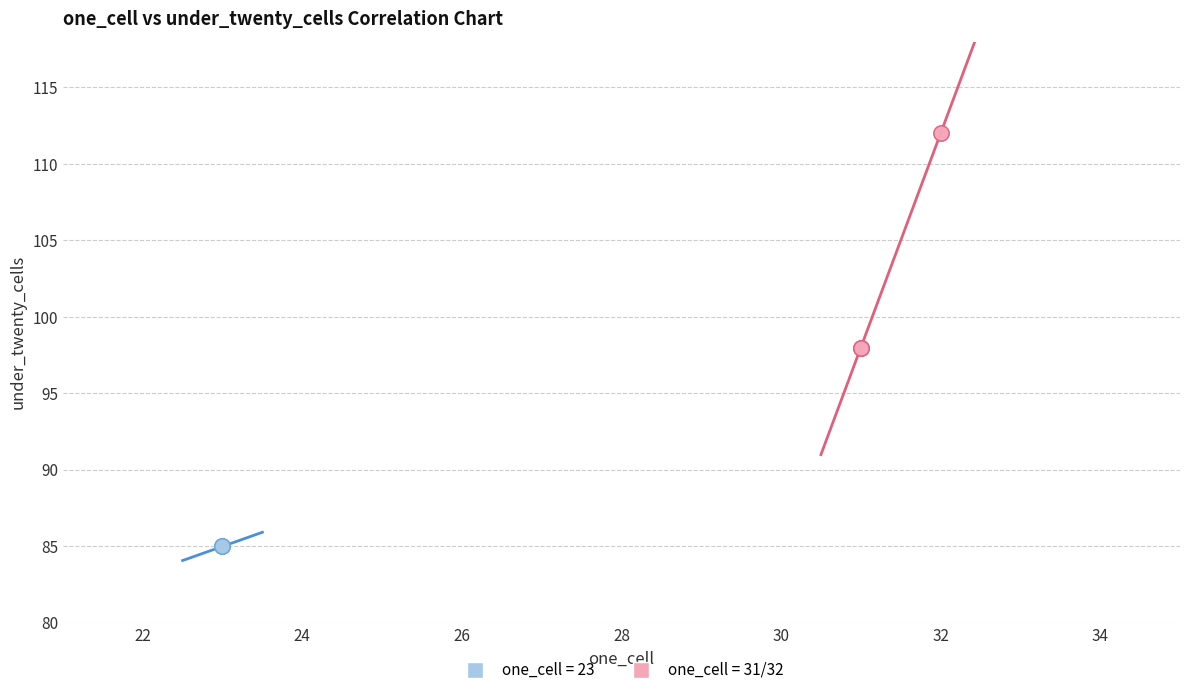

Which series reaches the maximum Y coordinate?

one_cell = 31/32